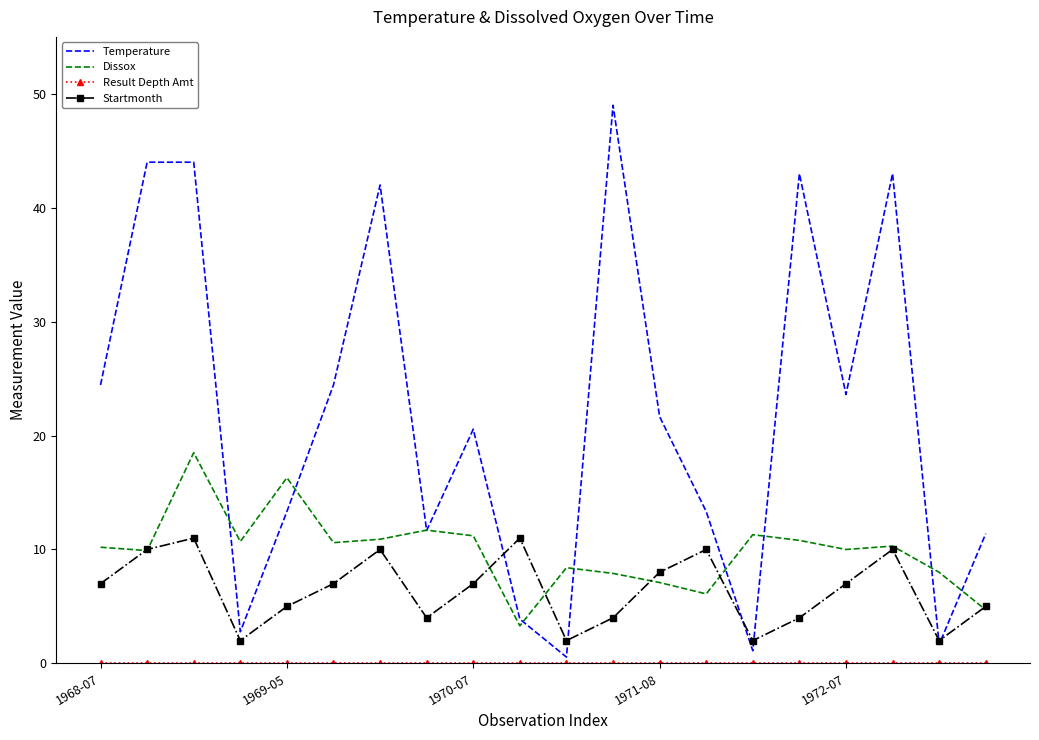

Which series has the largest total across all categories?

Temperature